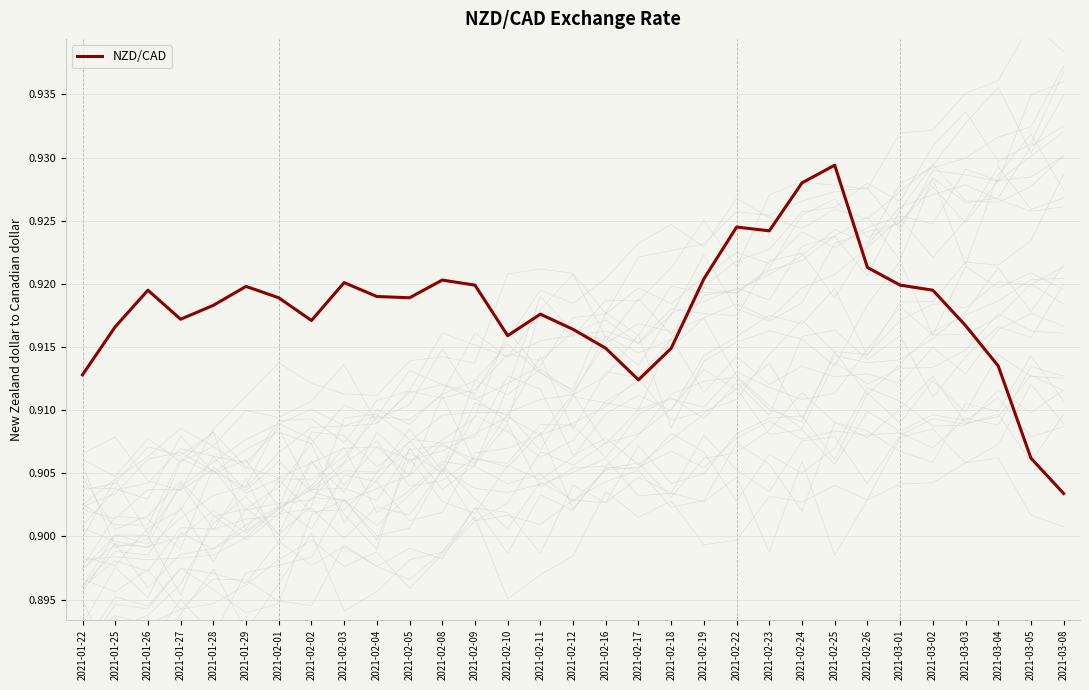

True or false: the data shows 1.5 at 2021-01-29.

False